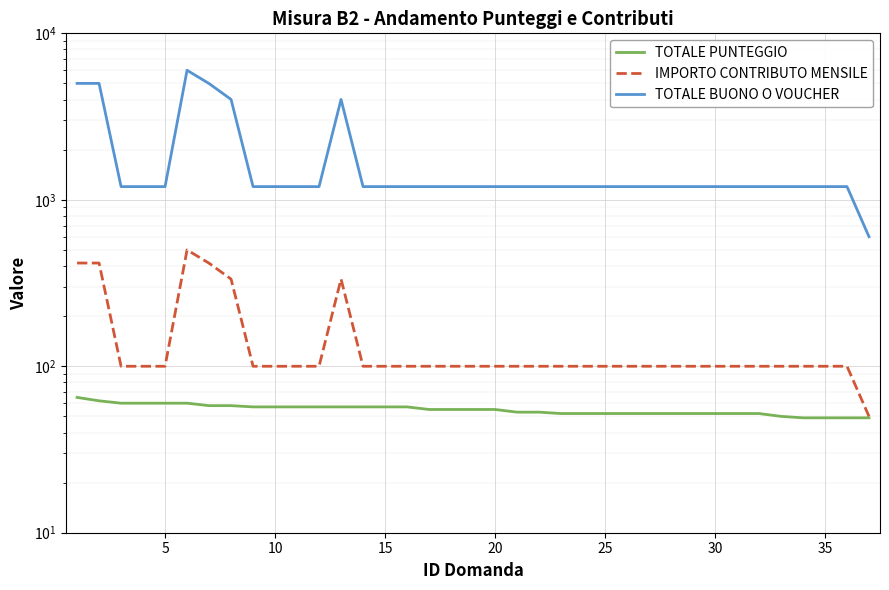

At how many categories does at least one series exceed 1752?

6